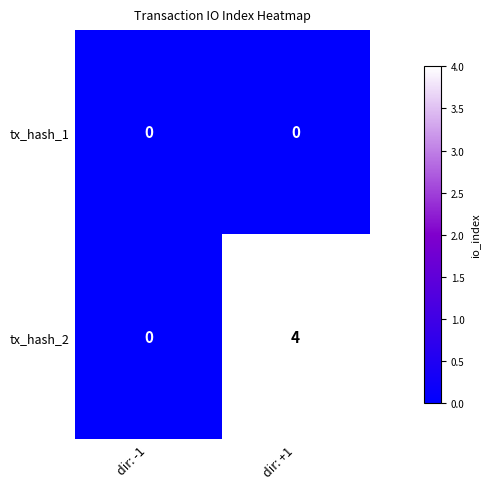

Between dir: -1 and dir: +1, which series saw the biggest shift?

tx_hash_2